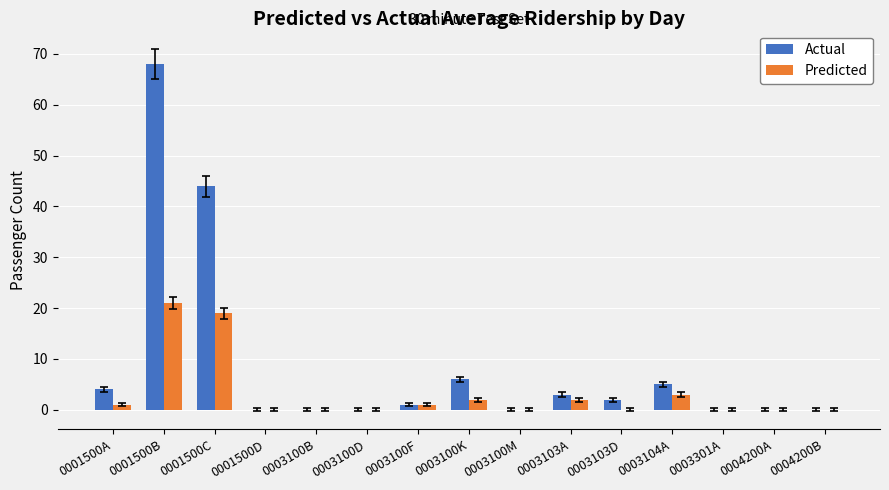

What is the sum of the Actual values at 0004200B and 0003103A?

3